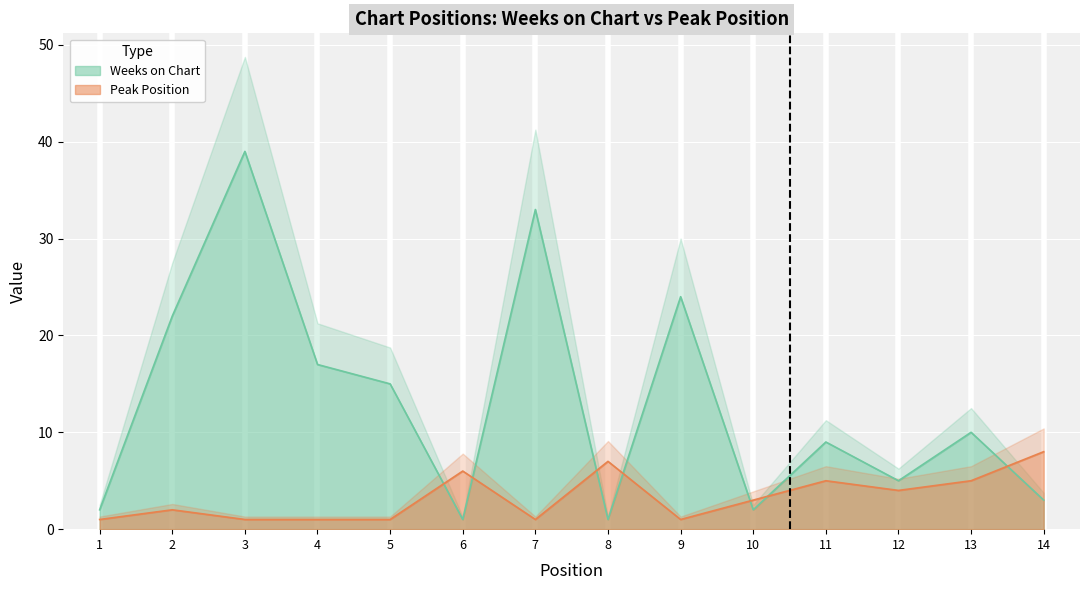

Is the value of Weeks on Chart at 2 greater than the value of Peak Position at 7?

Yes